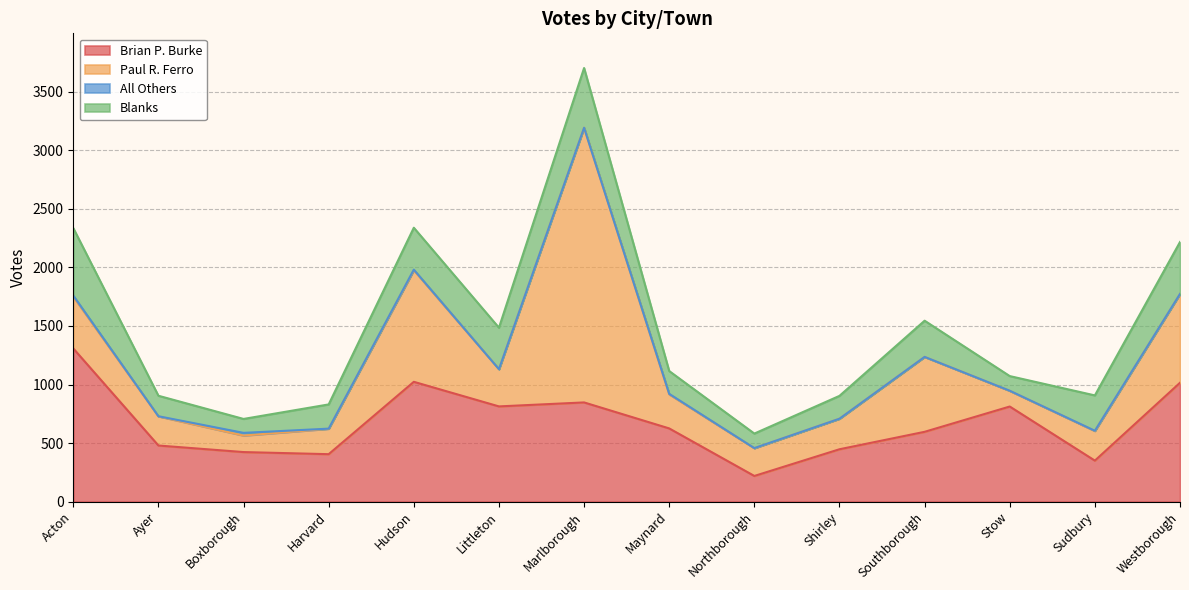

What is the approximate value of Paul R. Ferro at Littleton, to the nearest 50?

300